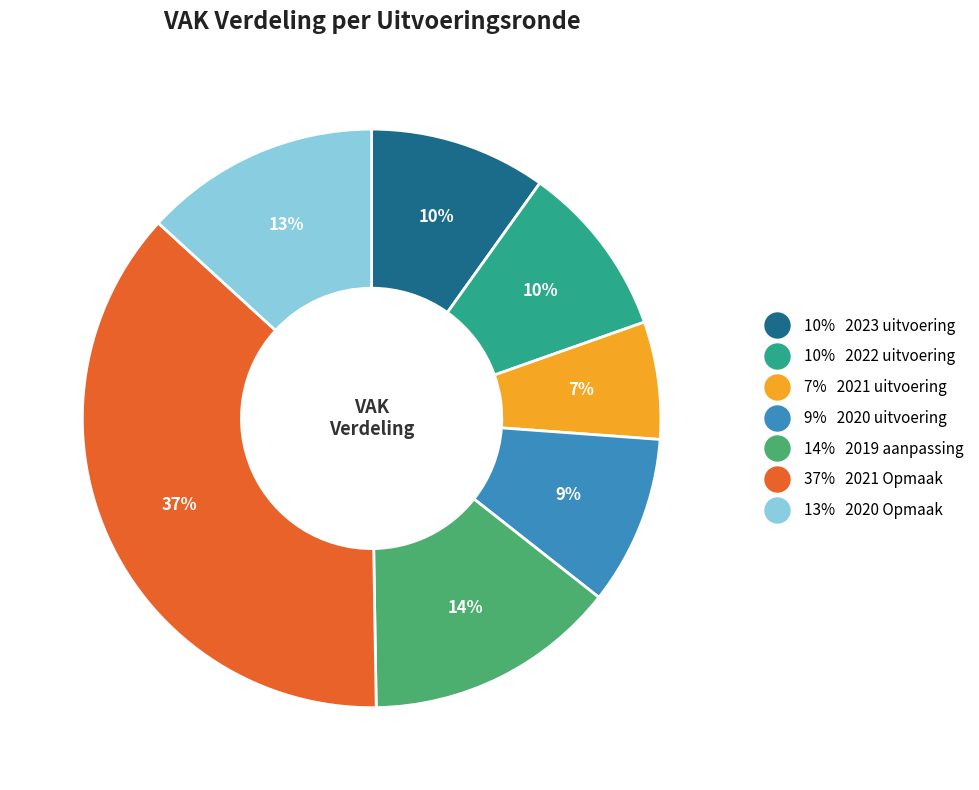

To the nearest percent, what is the difference between the largest and smallest slice percentages?

30%